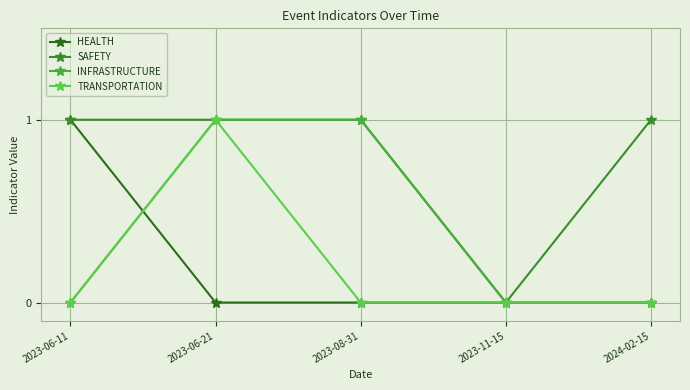

The value of HEALTH at 2023-06-21 is 0. True or false?

False